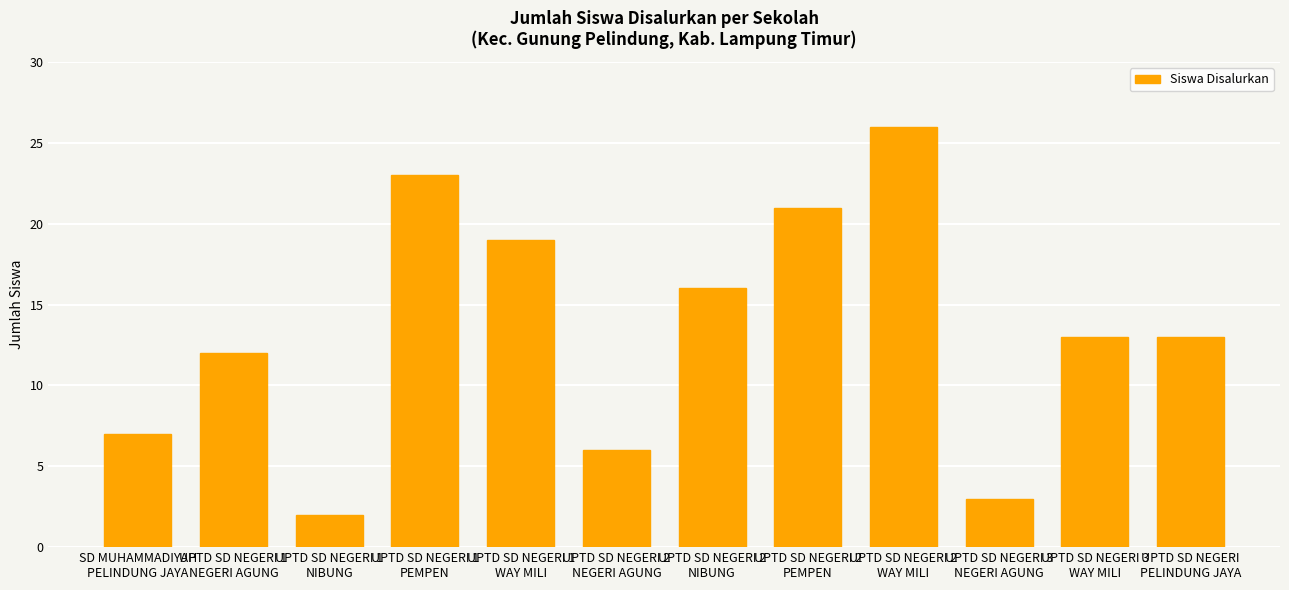

What is the label of the 4th bar from the left?

UPTD SD NEGERI 1
PEMPEN